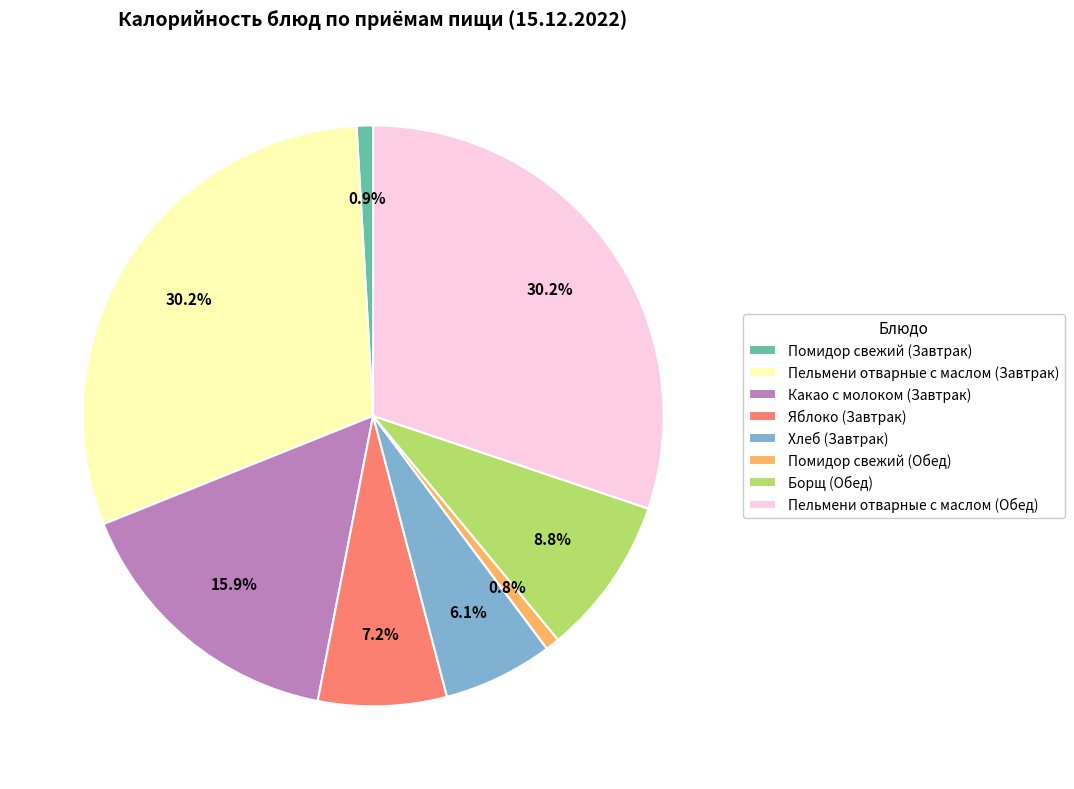

What percentage is the Пельмени отварные с маслом (Обед) slice, to the nearest percent?

30%